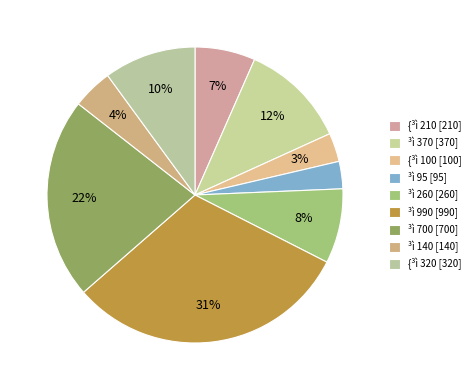

How many segments does this pie chart have?

9